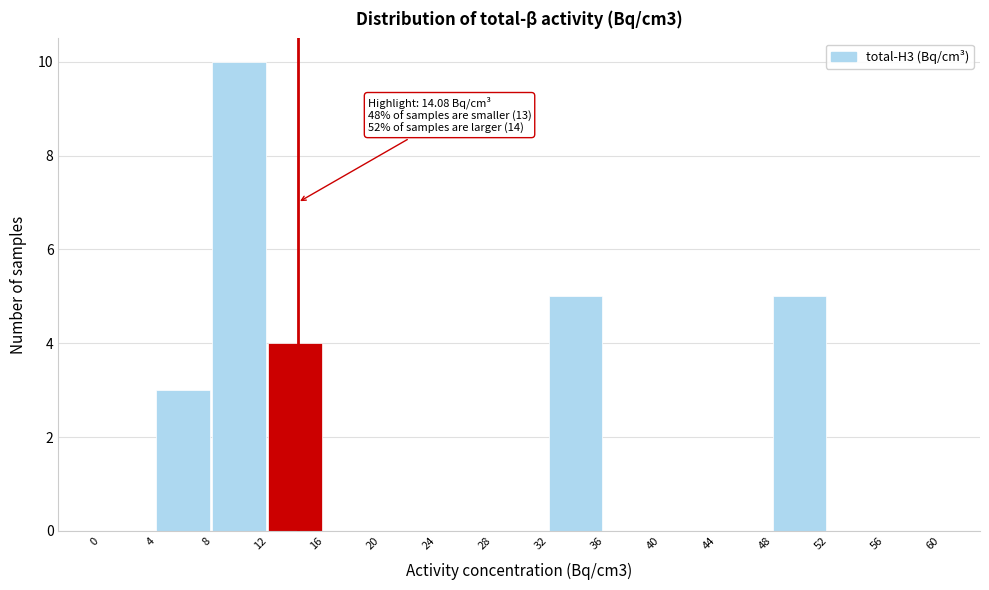

Over which range of the x-axis is the bar tallest?

8 to 12